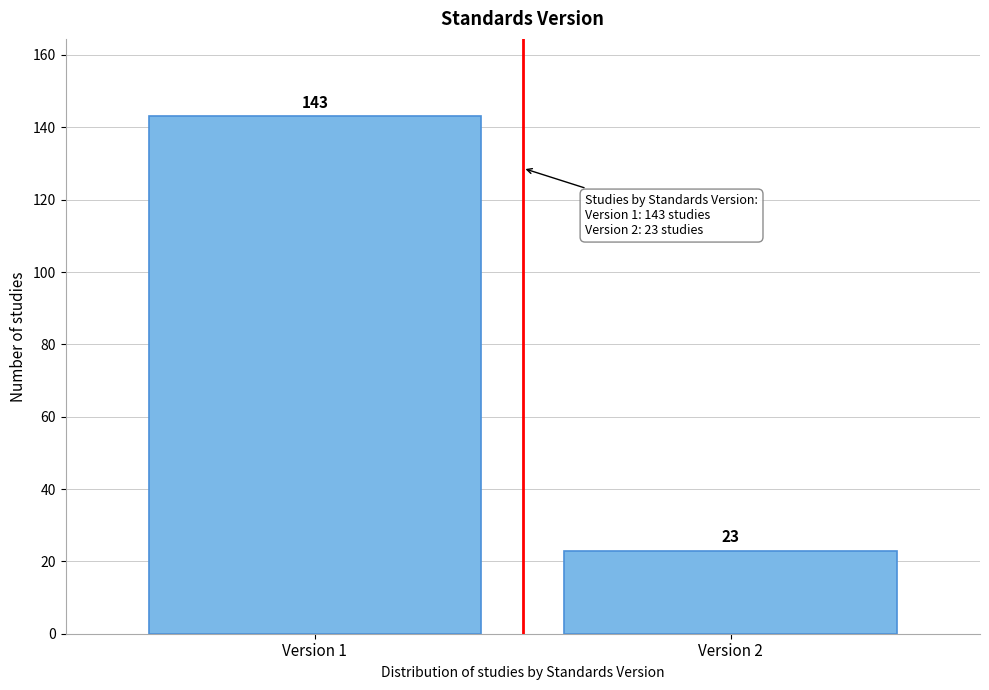

Reading left to right, what are all the values shown in this chart?

Version 1=143	Version 2=23